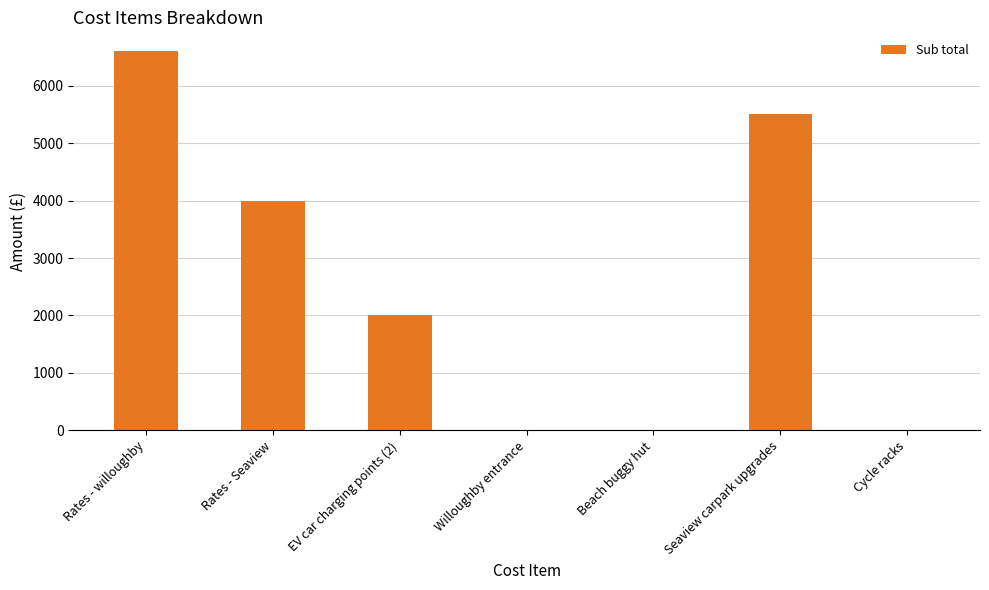

How many series are shown in this chart?

1